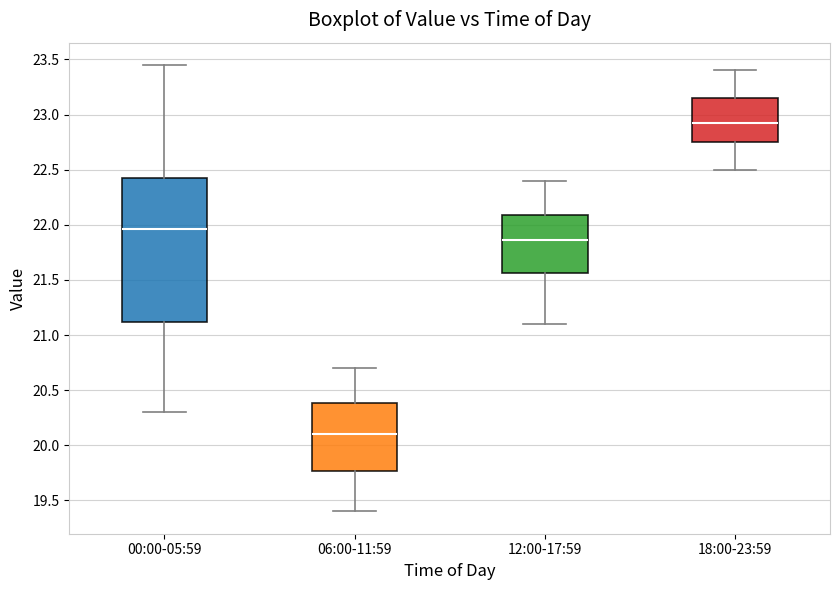

Reading left to right, transcribe this box plot: for each box, give where its median line is, the range the box spans, and where its two whiskers end, as read against the y-axis. The values are not printed on the chart, so give them approximately, as read against the axis.

00:00-05:59: median 21.95, box 21.10 to 22.45, whiskers 20.30 to 23.45
06:00-11:59: median 20.10, box 19.75 to 20.40, whiskers 19.40 to 20.70
12:00-17:59: median 21.85, box 21.55 to 22.10, whiskers 21.10 to 22.40
18:00-23:59: median 22.95, box 22.75 to 23.15, whiskers 22.50 to 23.40